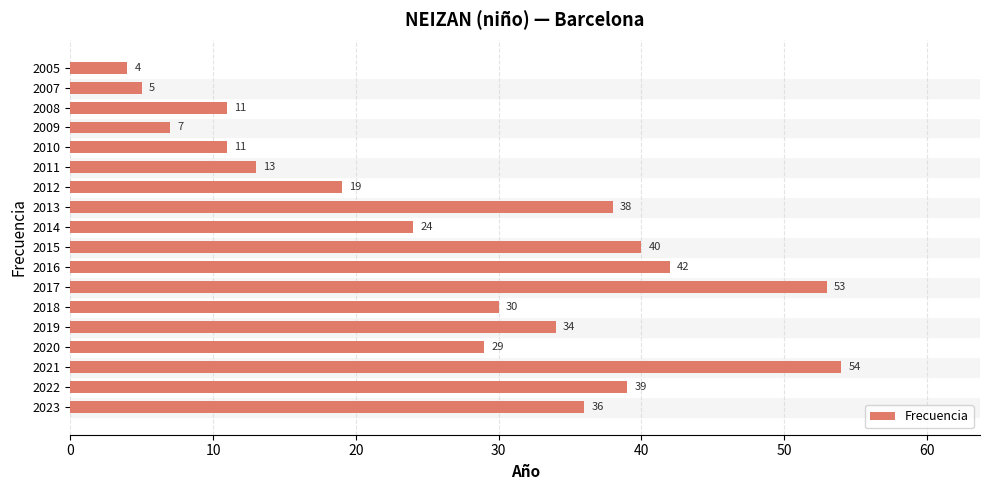

How many data points are less than 30?

9